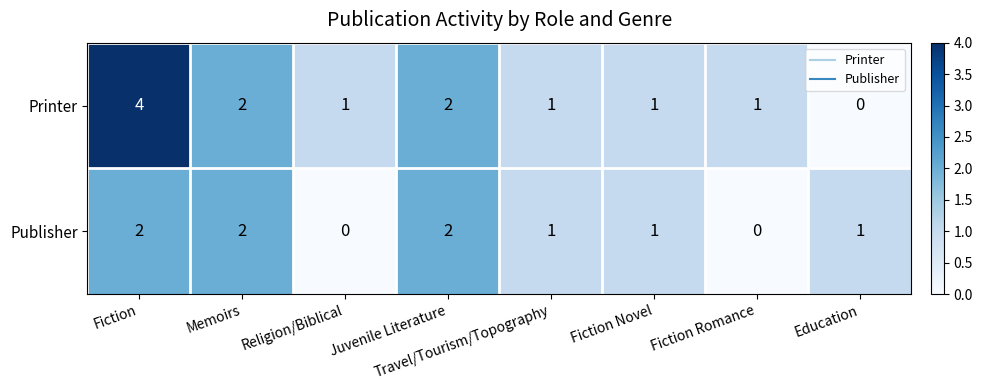

Rank the series at Fiction Romance from lowest to highest value.

Publisher, Printer